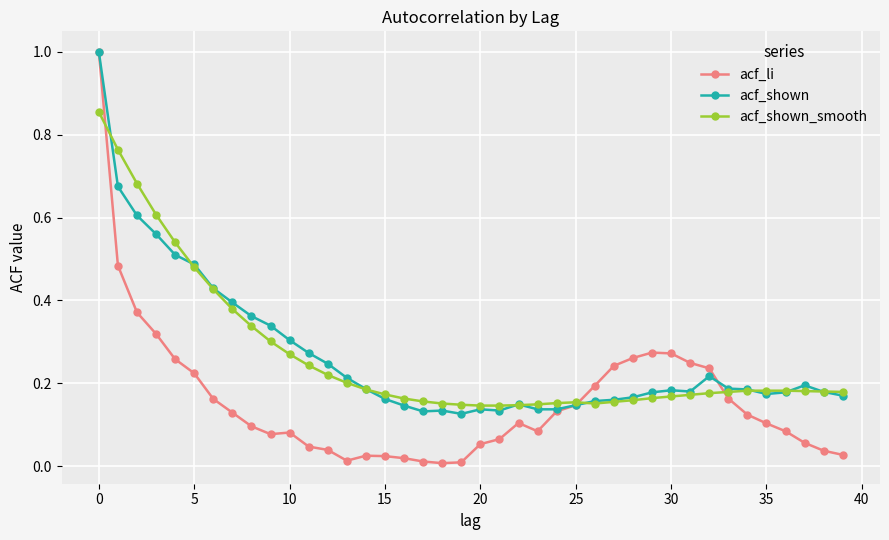

What is the maximum value shown in the chart?

1.0